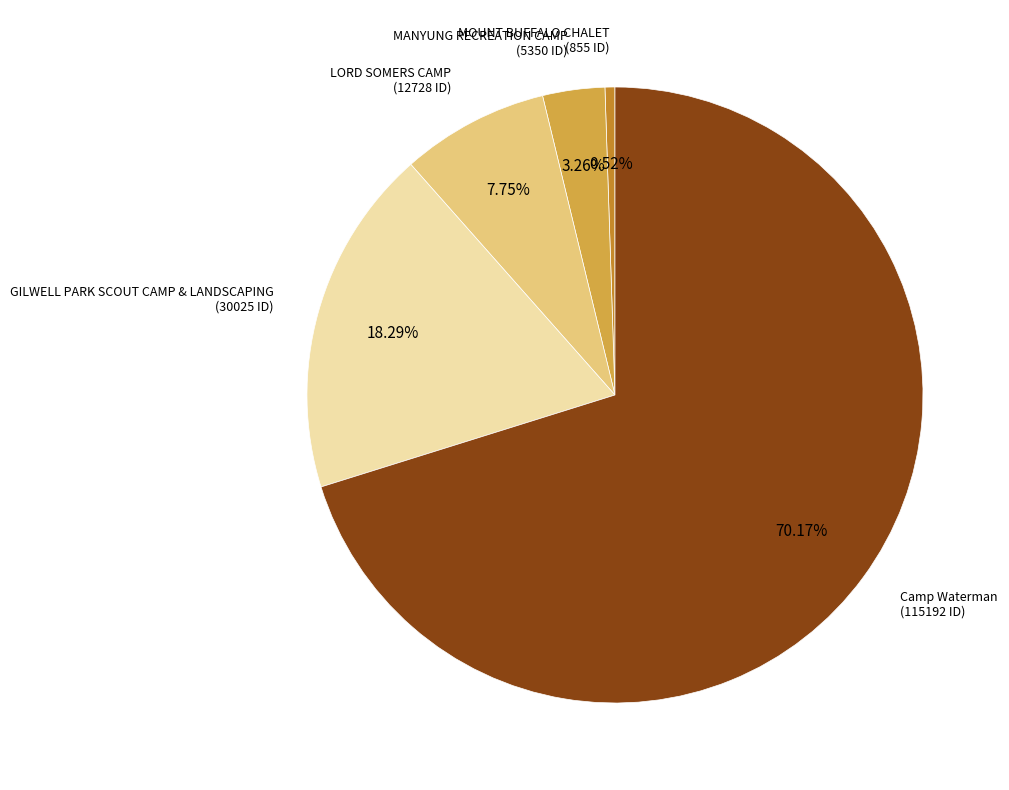

What portion of the pie excludes MOUNT BUFFALO CHALET?

99.5%